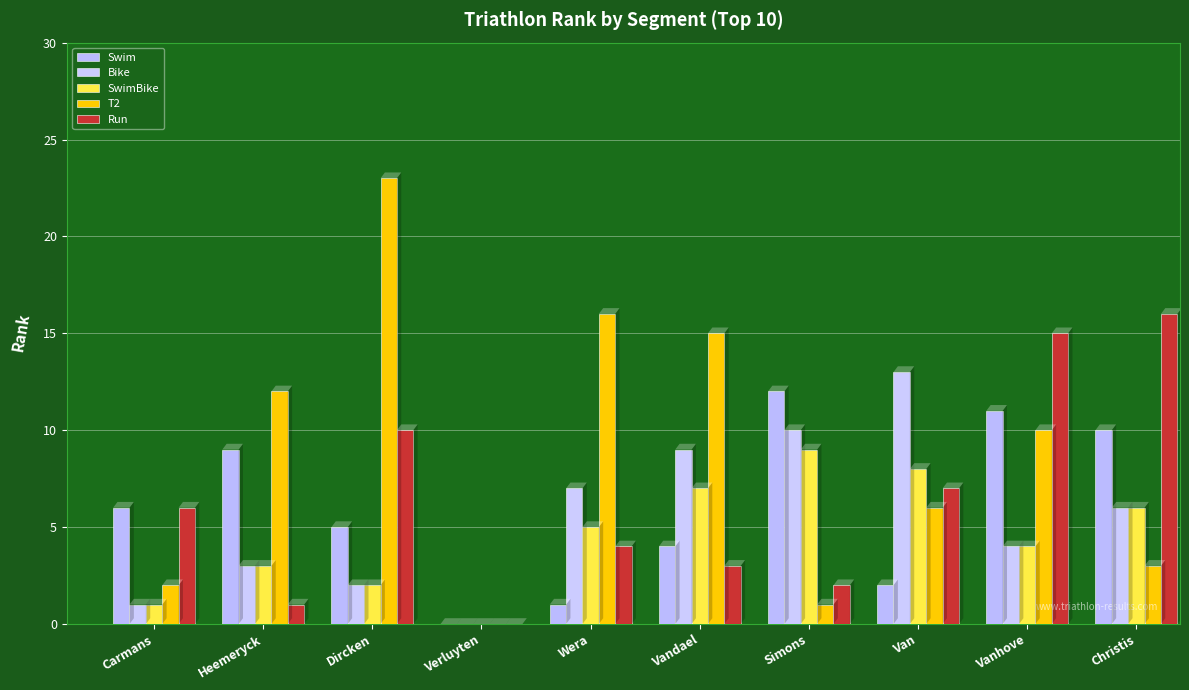

Reading left to right, transcribe all the data shown in this chart.

Swim: 6	9	5	0	1	4	12	2	11	10
Bike: 1	3	2	0	7	9	10	13	4	6
SwimBike: 1	3	2	0	5	7	9	8	4	6
T2: 2	12	23	0	16	15	1	6	10	3
Run: 6	1	10	0	4	3	2	7	15	16